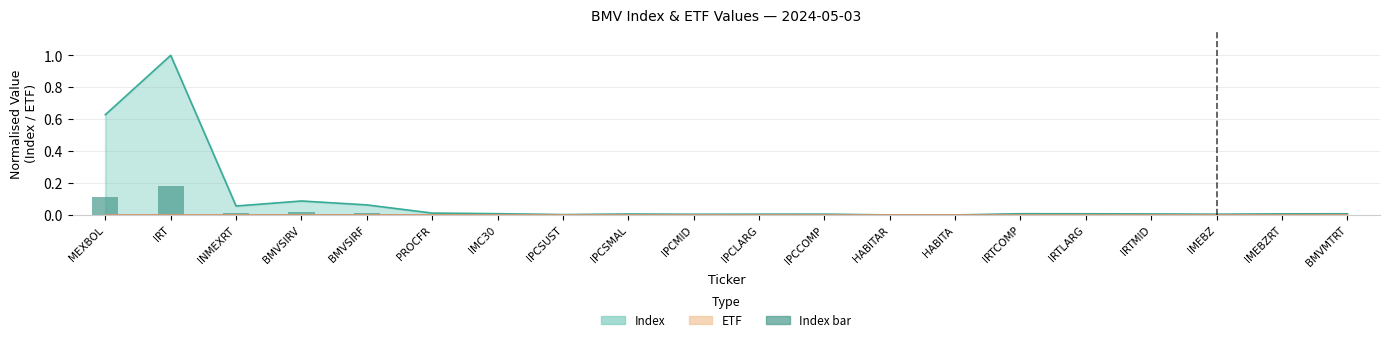

Rank the categories by value from highest to lowest.

IRT, MEXBOL, BMVSIRV, BMVSIRF, INMEXRT, PROCFR, IMC30, IRTCOMP, BMVMTRT, IRTLARG, IMEBZRT, IRTMID, IPCSMAL, IPCCOMP, IPCLARG, IMEBZ, IPCMID, IPCSUST, HABITAR, HABITA